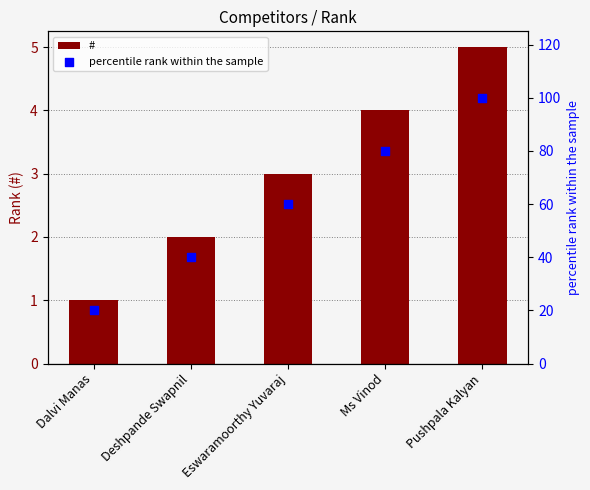

What are all the series names shown in the legend?

#, percentile rank within the sample